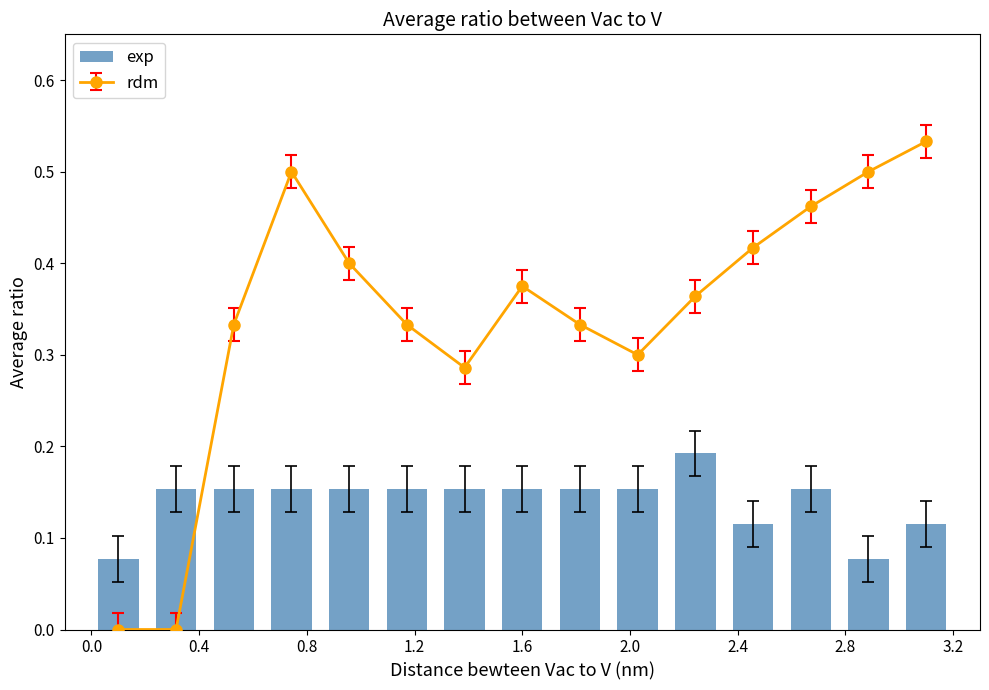

What position from the left is 2.8?

14